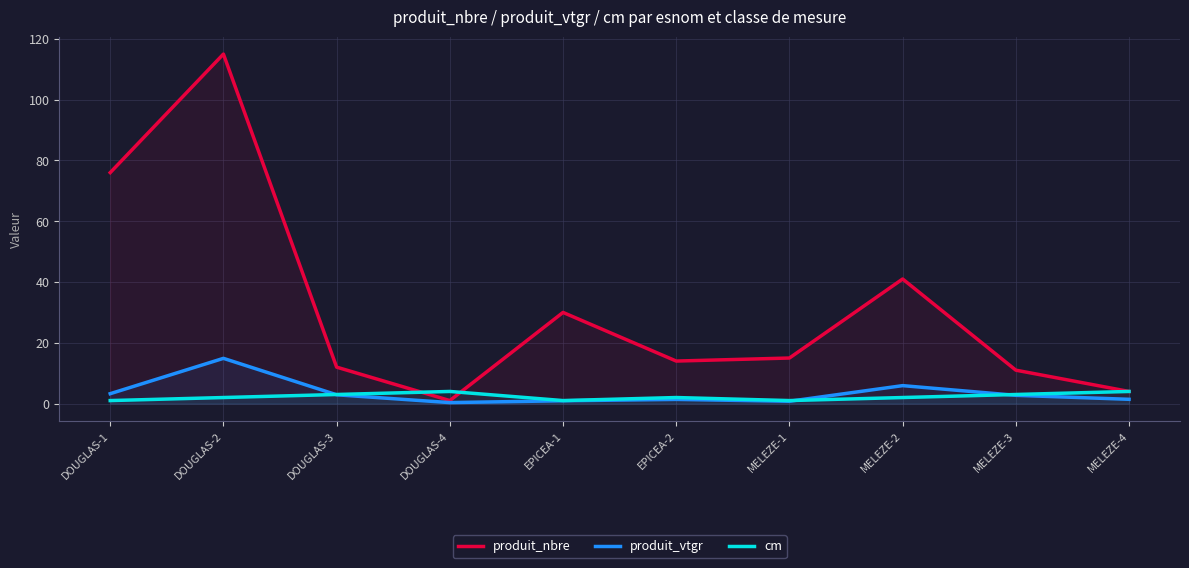

How many categories are shown in the chart?

10